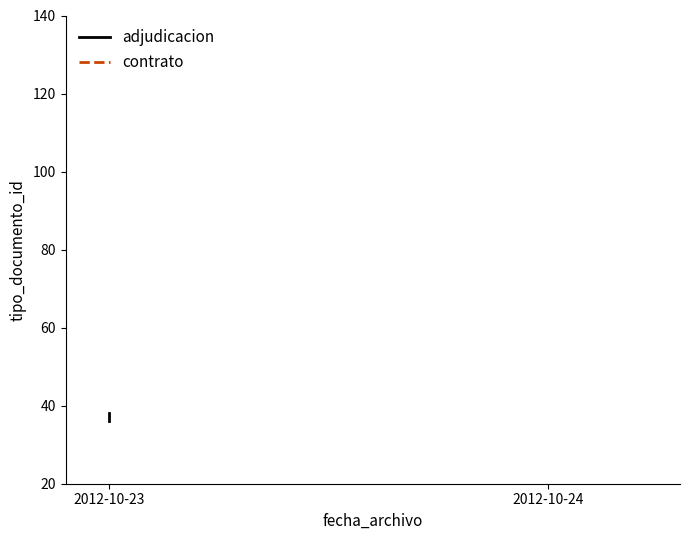

How many values are between 36 and 38?

3